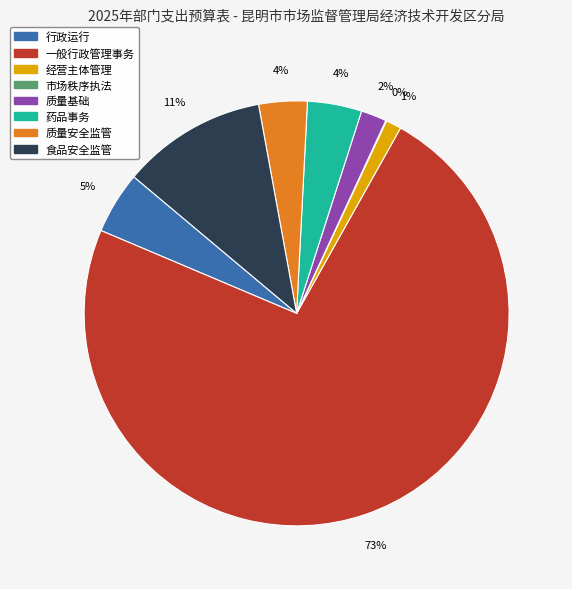

To the nearest percent, what is the combined percentage of 药品事务 and 质量基础?

6%